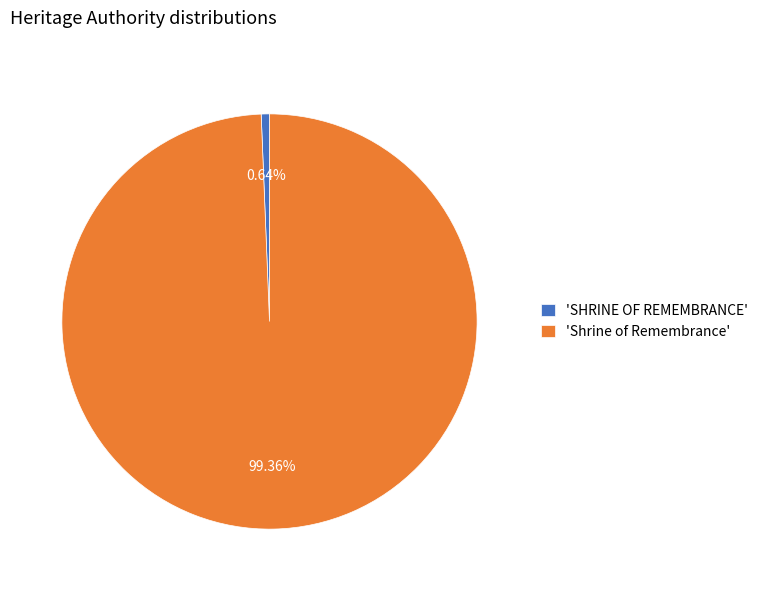

Do 'SHRINE OF REMEMBRANCE' and 'Shrine of Remembrance' together represent more than half of the pie?

Yes